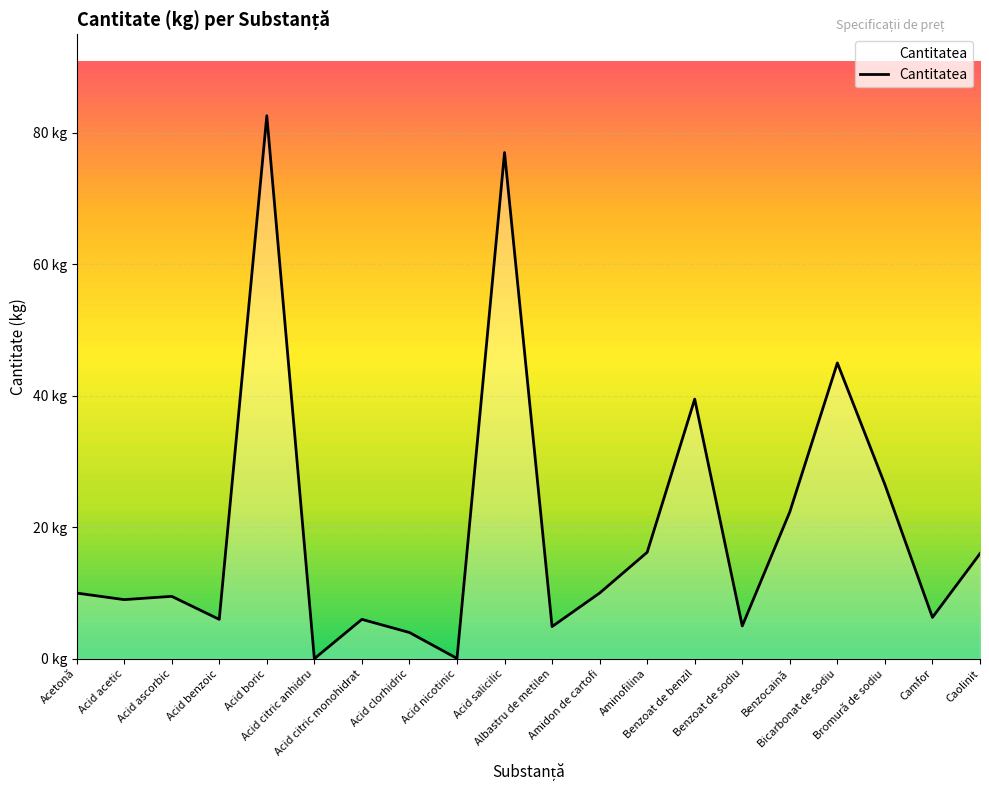

Between Benzocaină and Camfor, which is larger?

Benzocaină